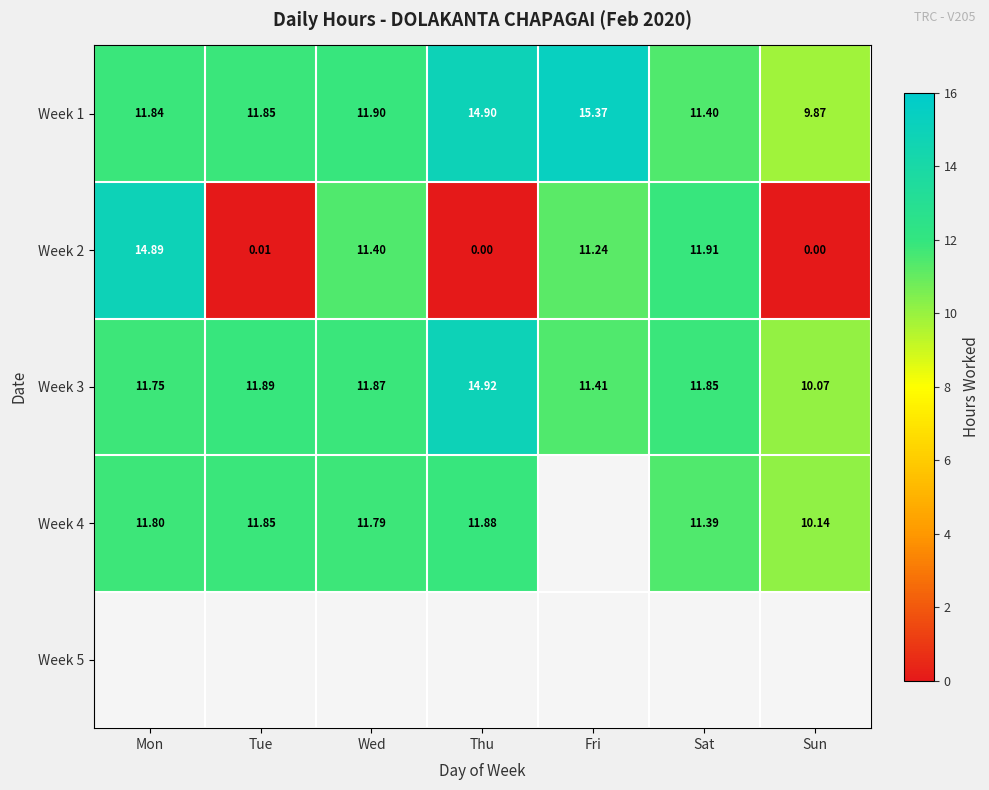

Where is Week 1 nearest to the value 12?

Wed